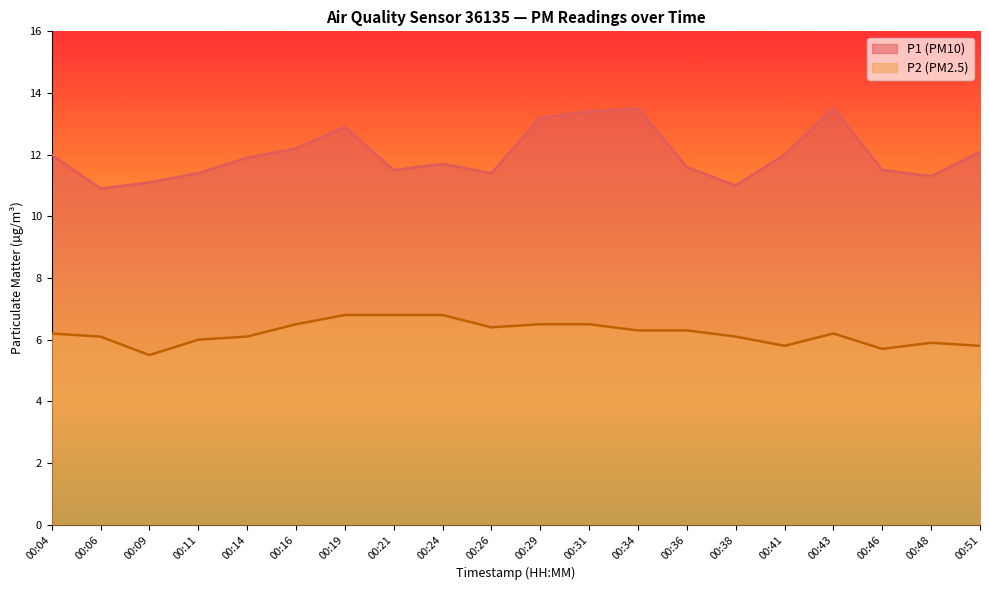

What is the difference between the P2 values at 00:29 and 00:14?

0.4